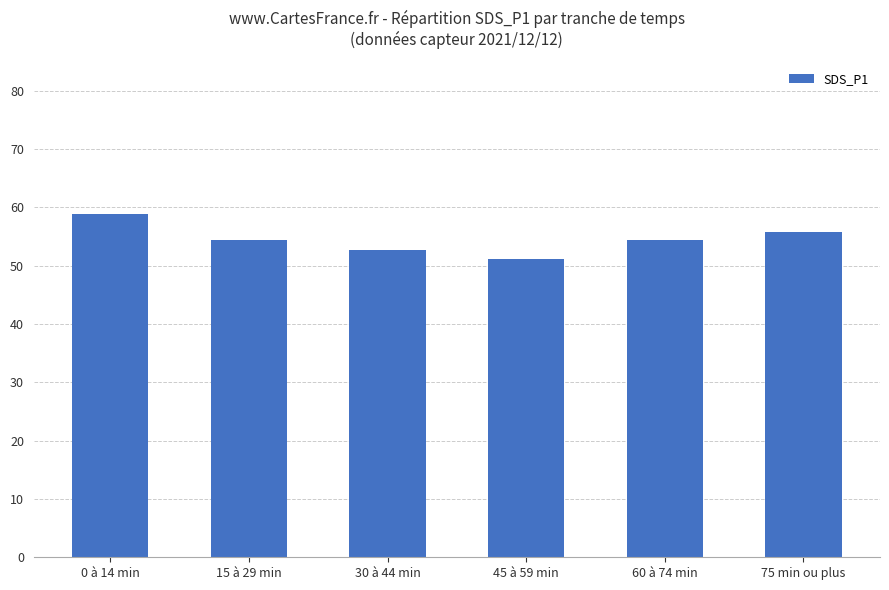

What is the difference between the values at 0 à 14 min and 75 min ou plus?

3.2